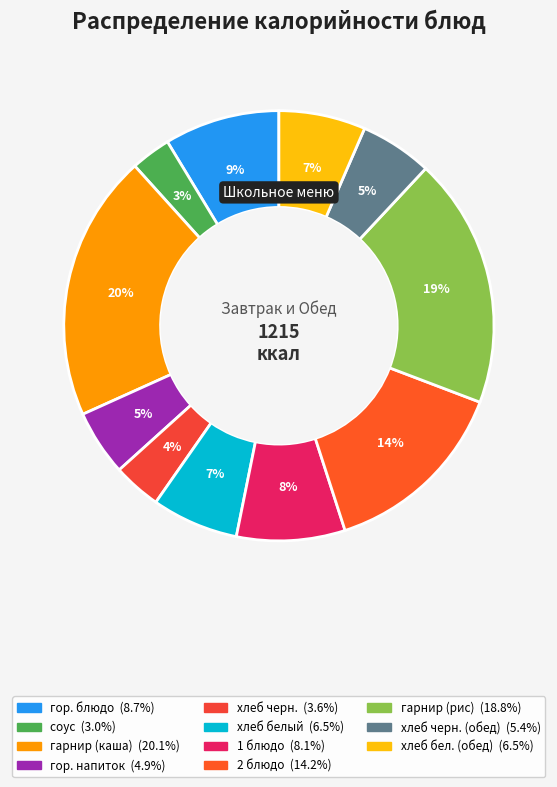

Count the number of slices in the pie.

11